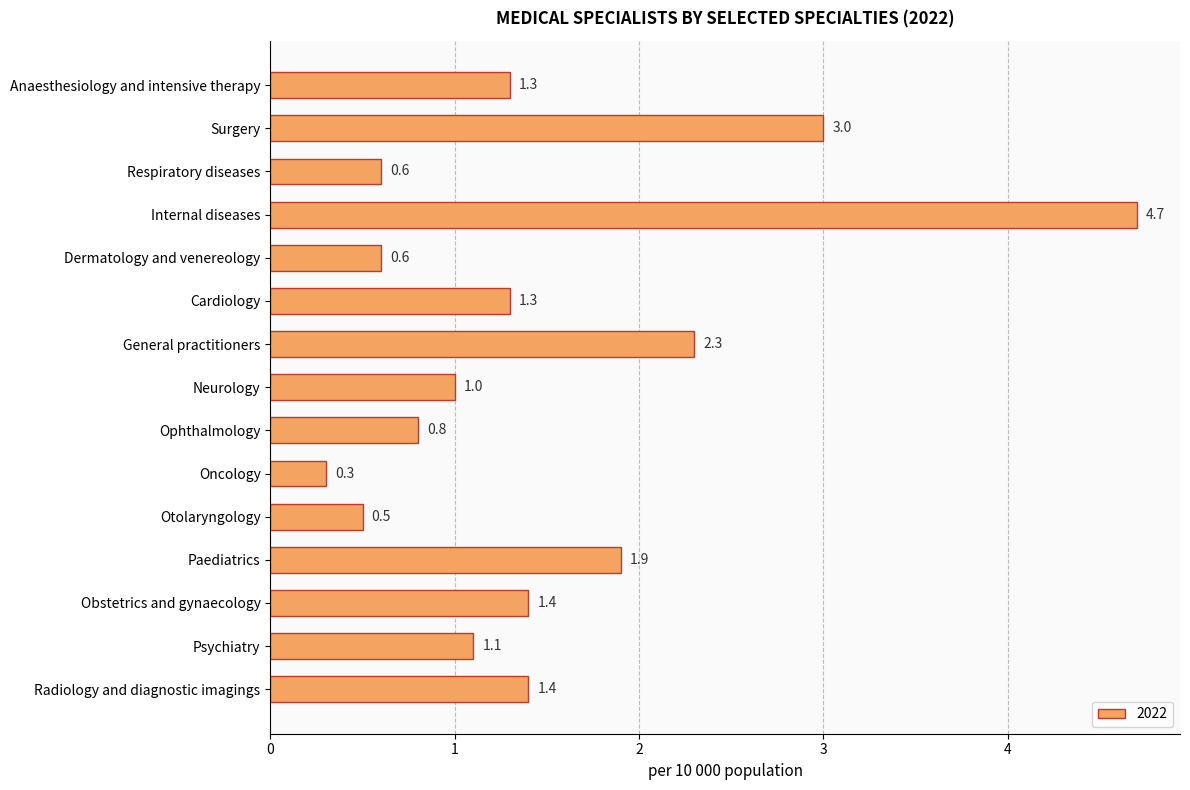

What position from the bottom is Psychiatry?

2